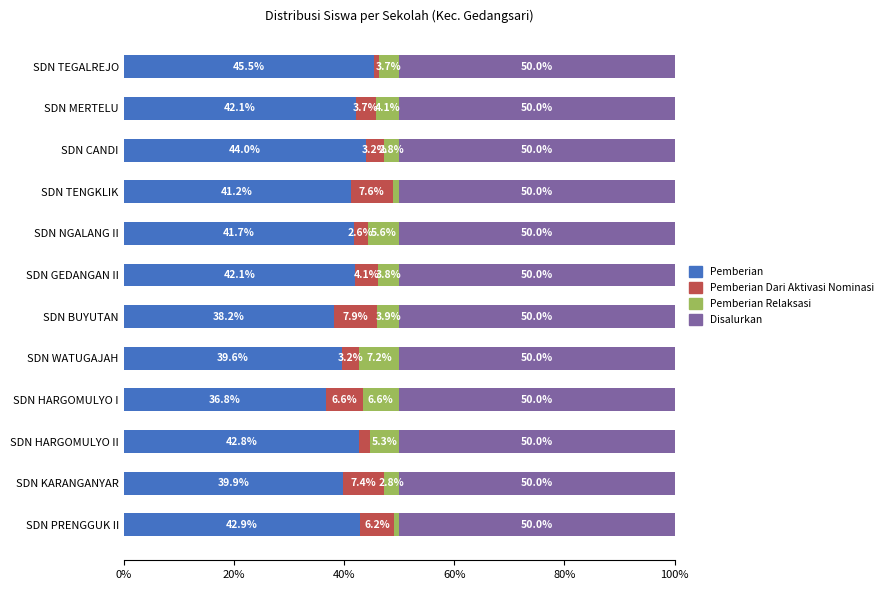

What is the difference between the maximum and minimum values in the Pemberian series?

8.7